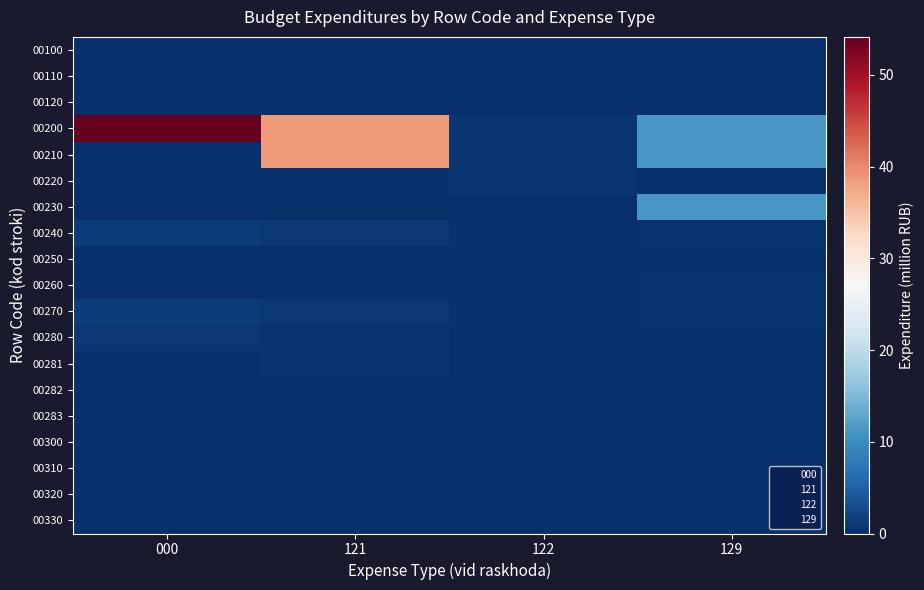

Which has a higher value, 129 or 122?

129